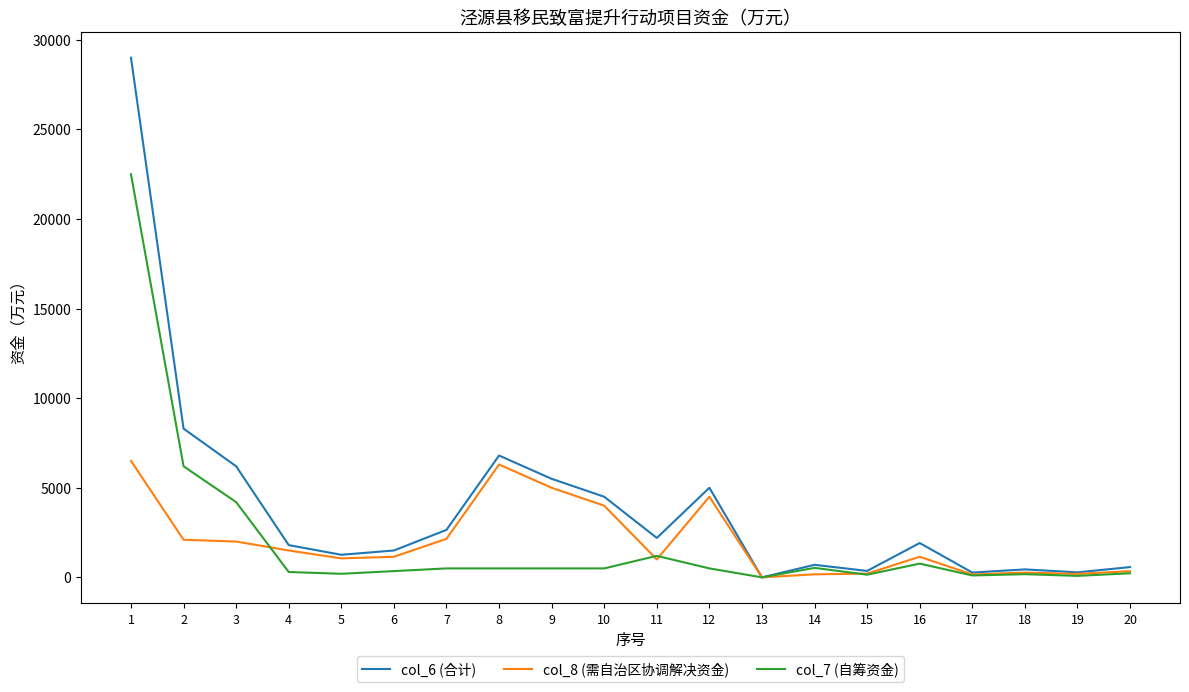

Which series has the largest total across all categories?

col_6 (合计)